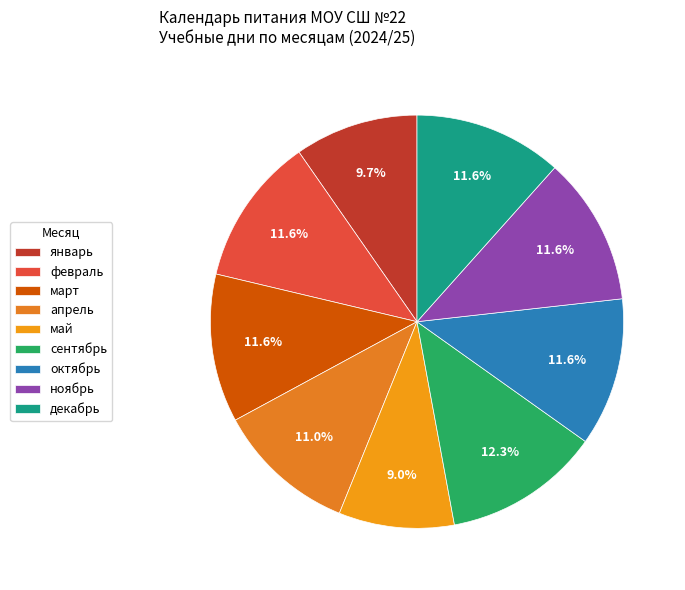

To the nearest percent, what is the average slice percentage?

11%